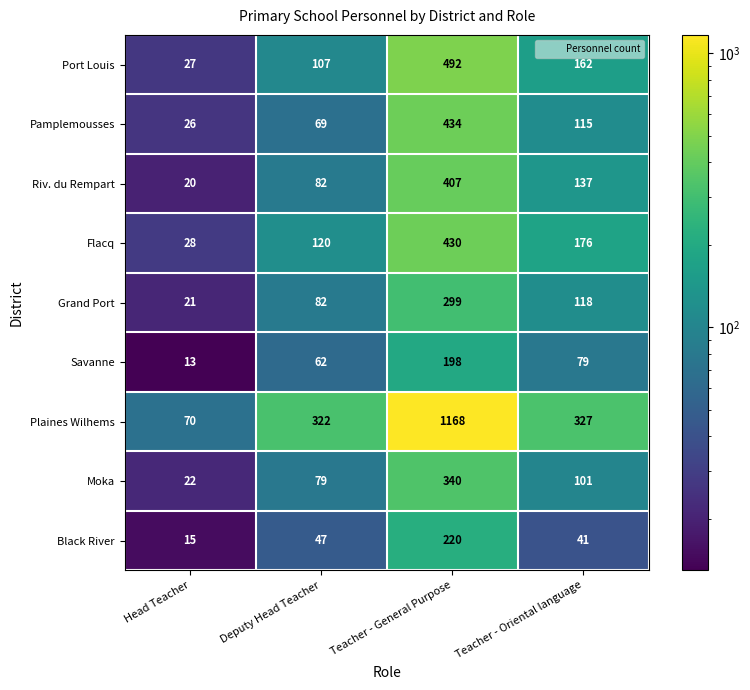

What is the difference between the maximum and minimum values in the Flacq series?

402